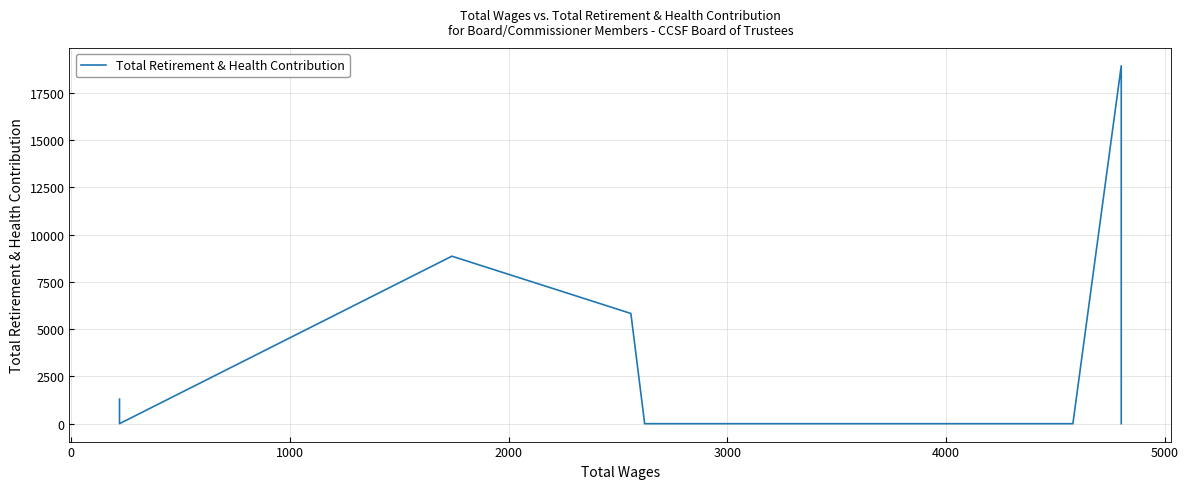

Reading left to right, extract all data points from this chart.

1298	0	8857	5828	0	0	0	18925	8719	1742	0